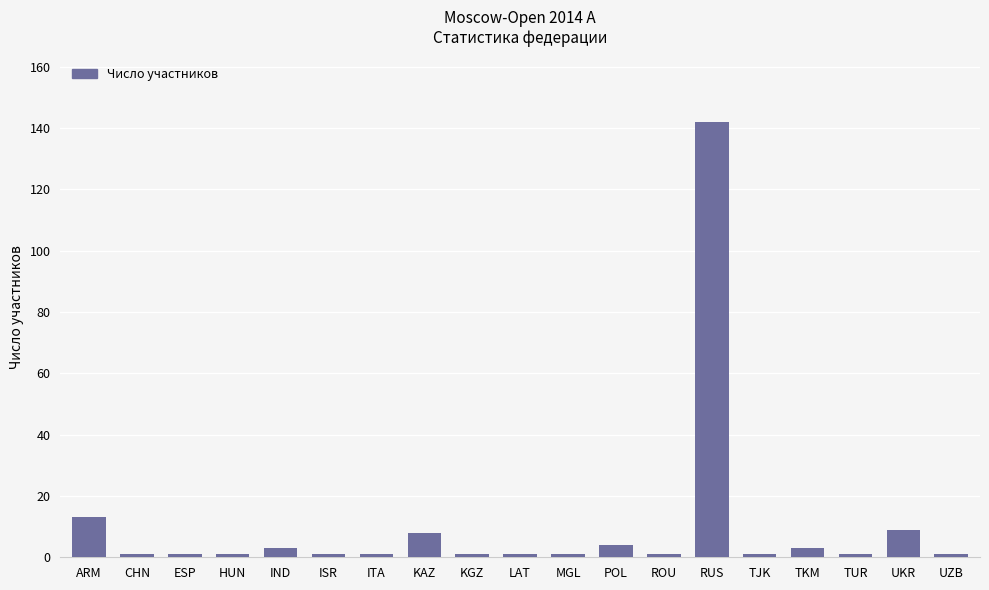

At which label is the value closest to 71?

ARM